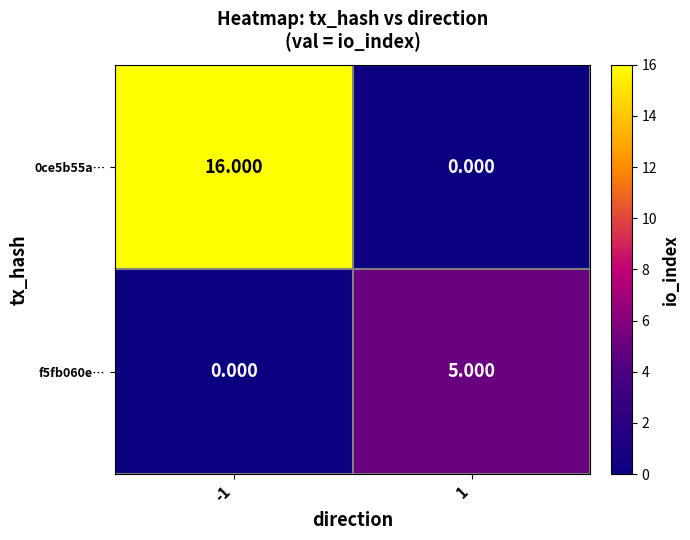

How many data points does each series have?

2